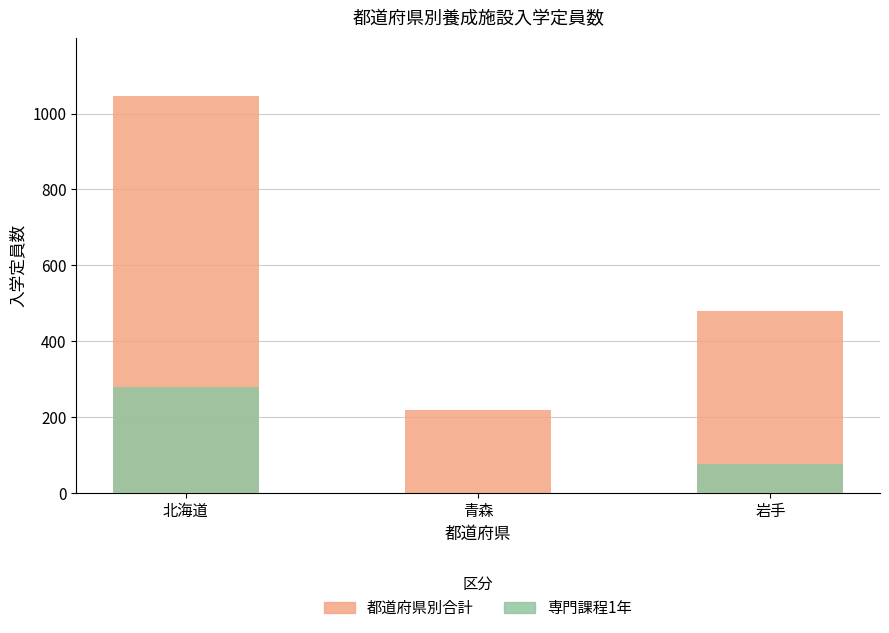

The 都道府県別合計 series shows 1046 at 北海道. True or false?

True